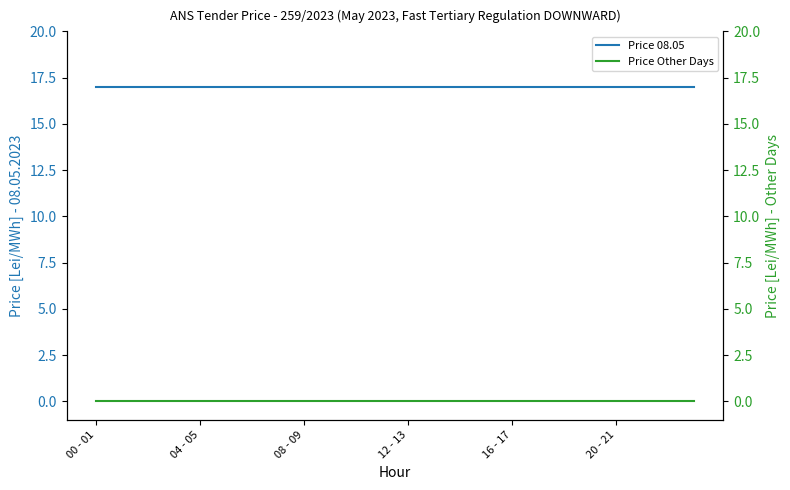

Which series changed the most between 04 - 05 and 9?

Price 08.05